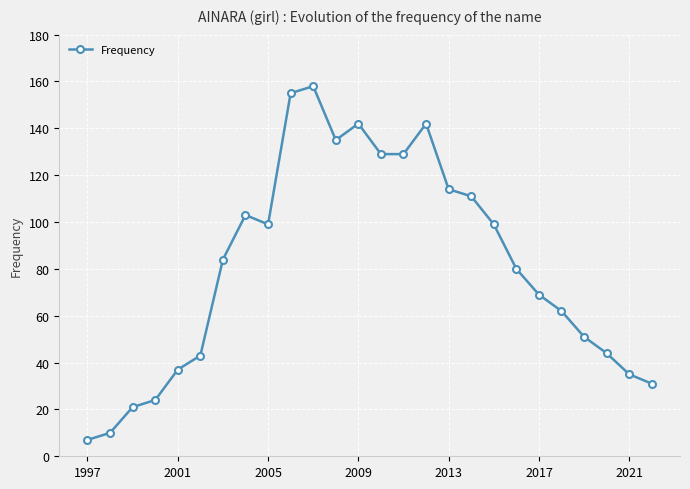

What is the difference between the second highest and second lowest values?

145